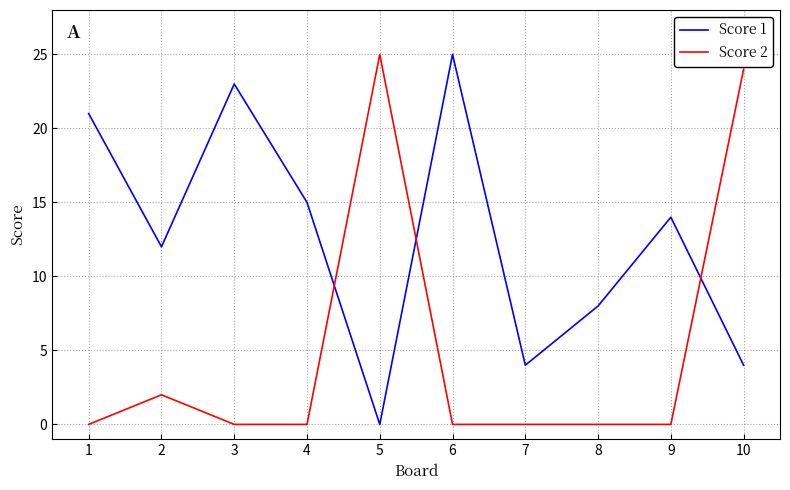

What is the difference between the highest and lowest values at 9?

14